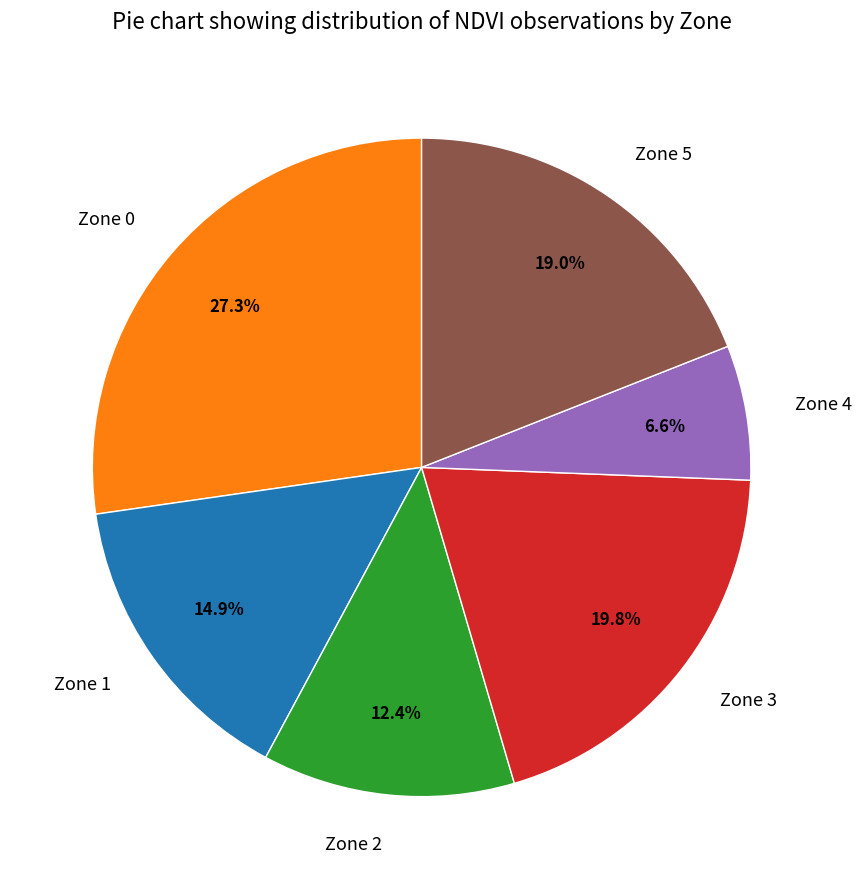

The Zone 2 slice represents 12% of the pie. True or false?

True